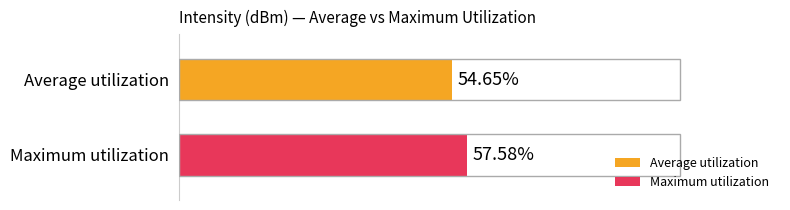

Which series has the largest range (max minus min)?

Average utilization